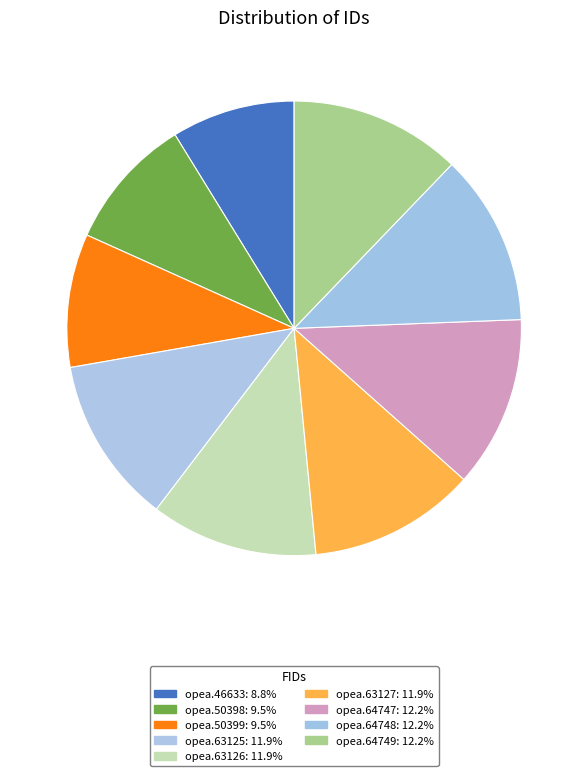

Count the number of slices in the pie.

9